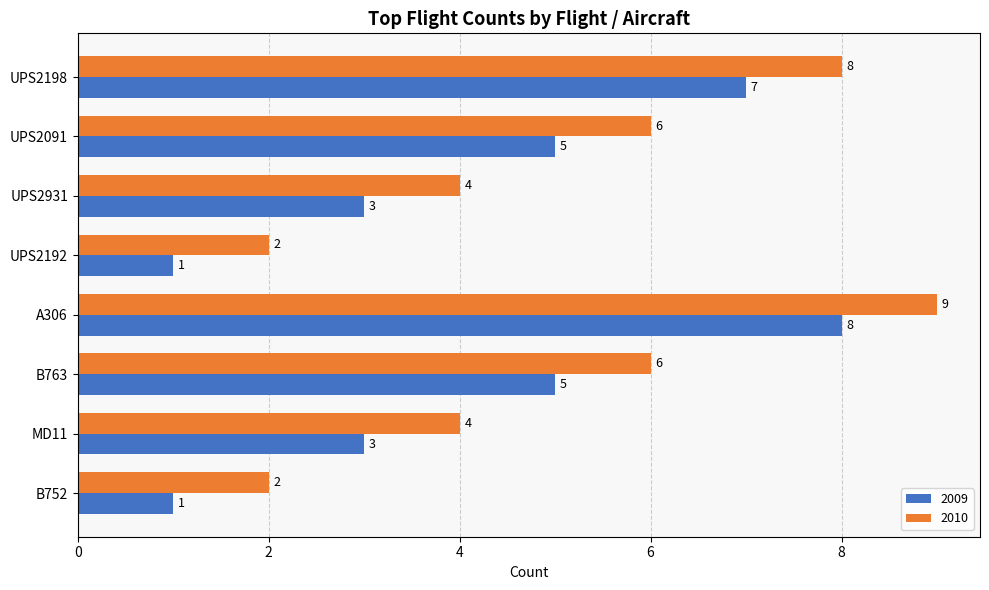

Is it true that 2009 equals 5 at B763?

True